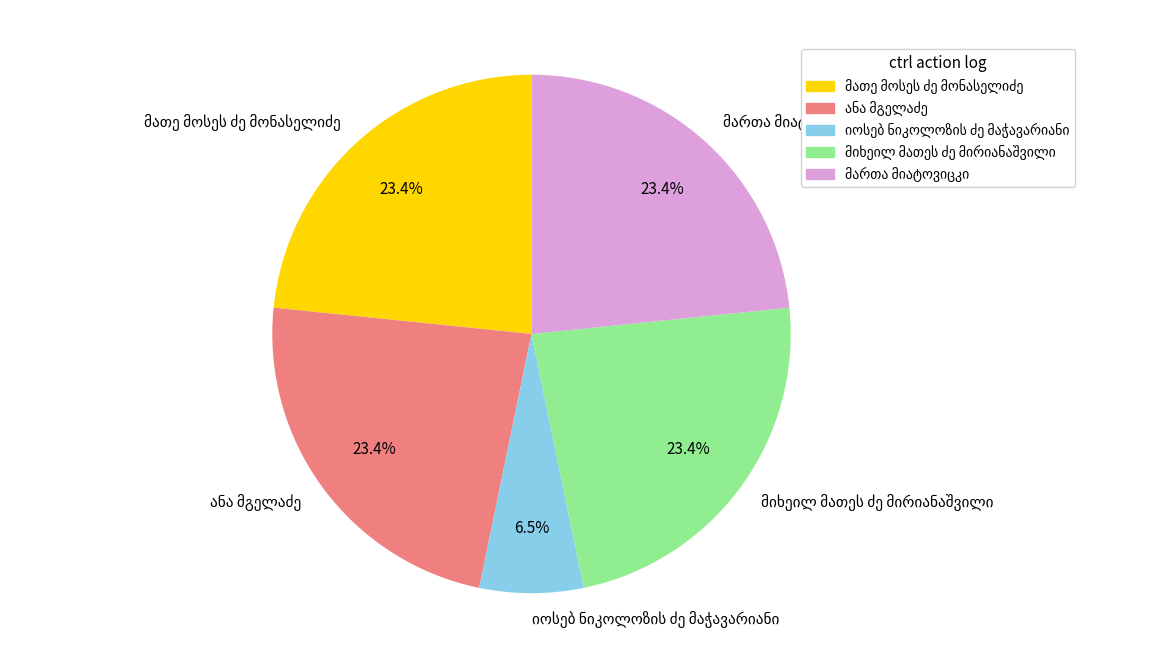

How many segments does this pie chart have?

5